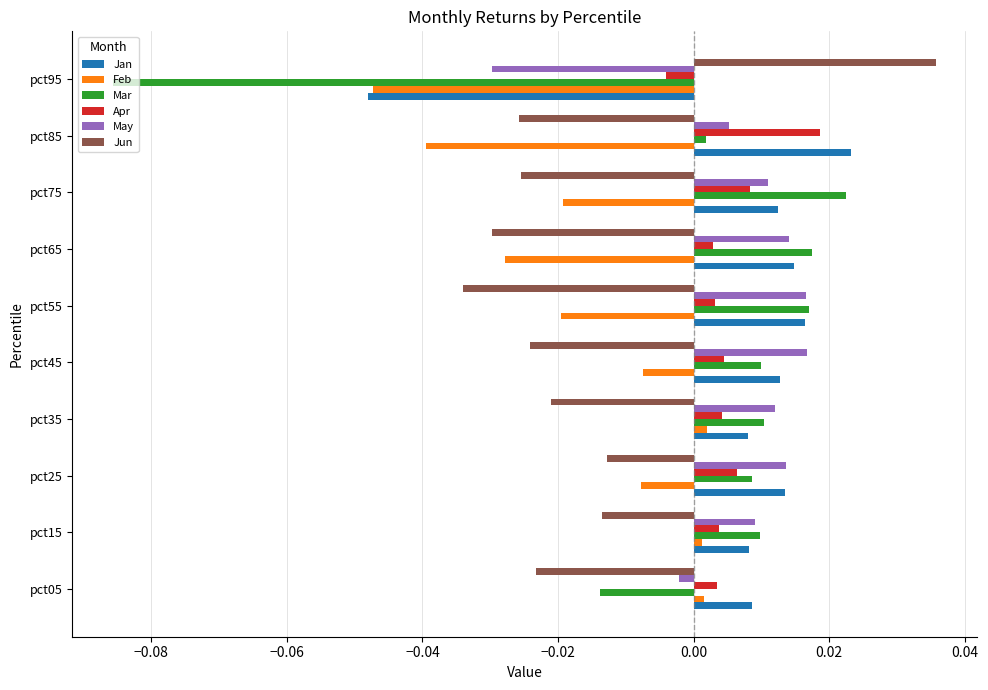

Is the value of Jan at pct95 greater than the value of Apr at pct65?

No